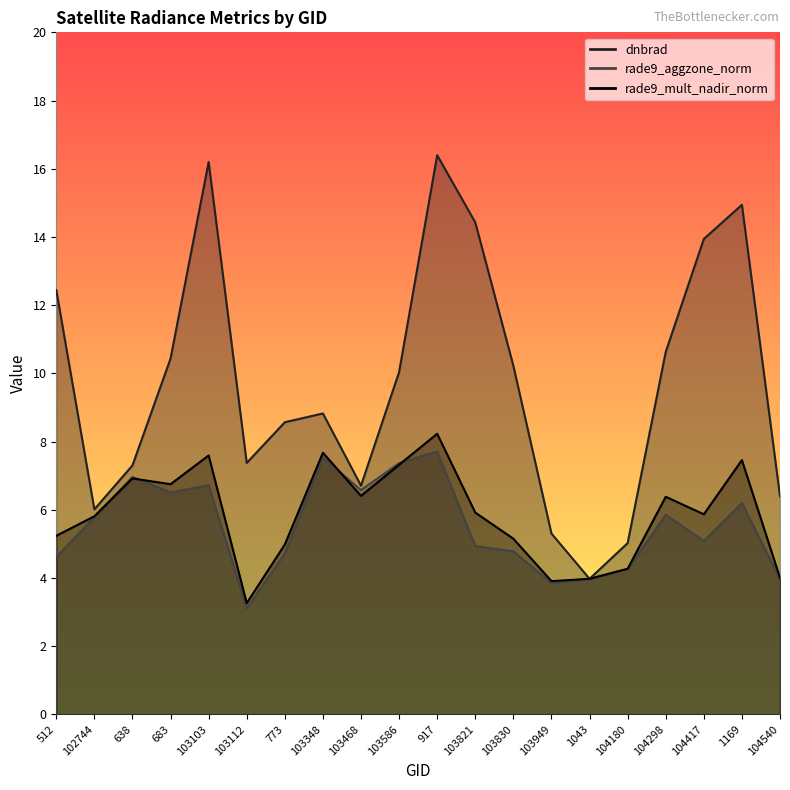

At which label is rade9_mult_nadir_norm closest to 5?

773